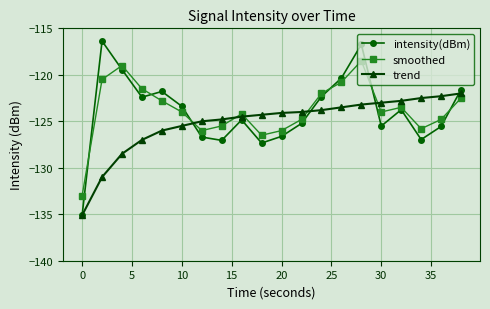

True or false: smoothed and intensity(dBm) cross at least once.

True